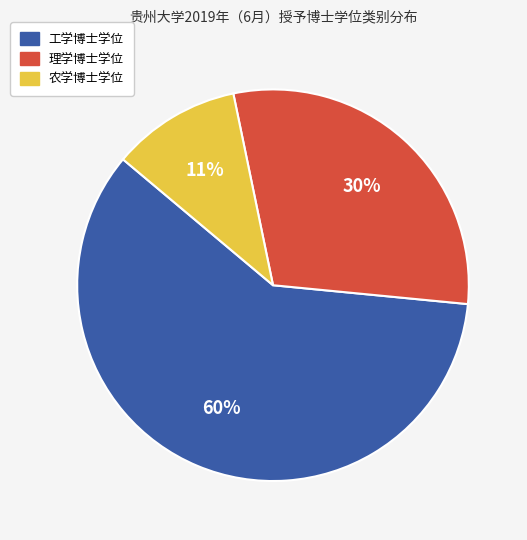

Is there a majority slice in this chart?

Yes